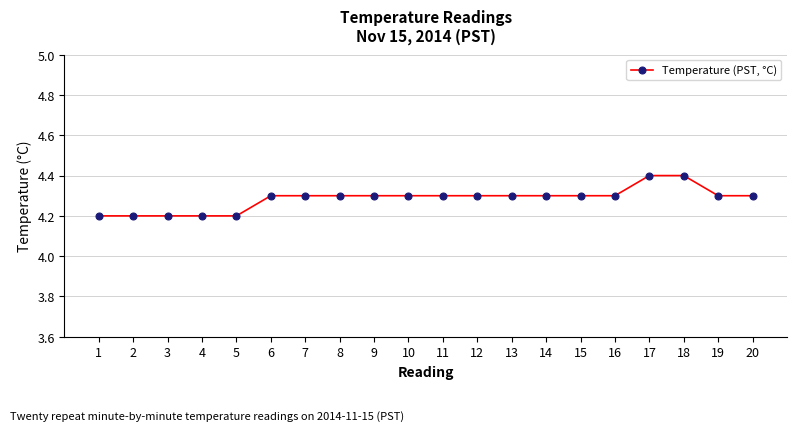

Between 6 and 2, which is larger?

6